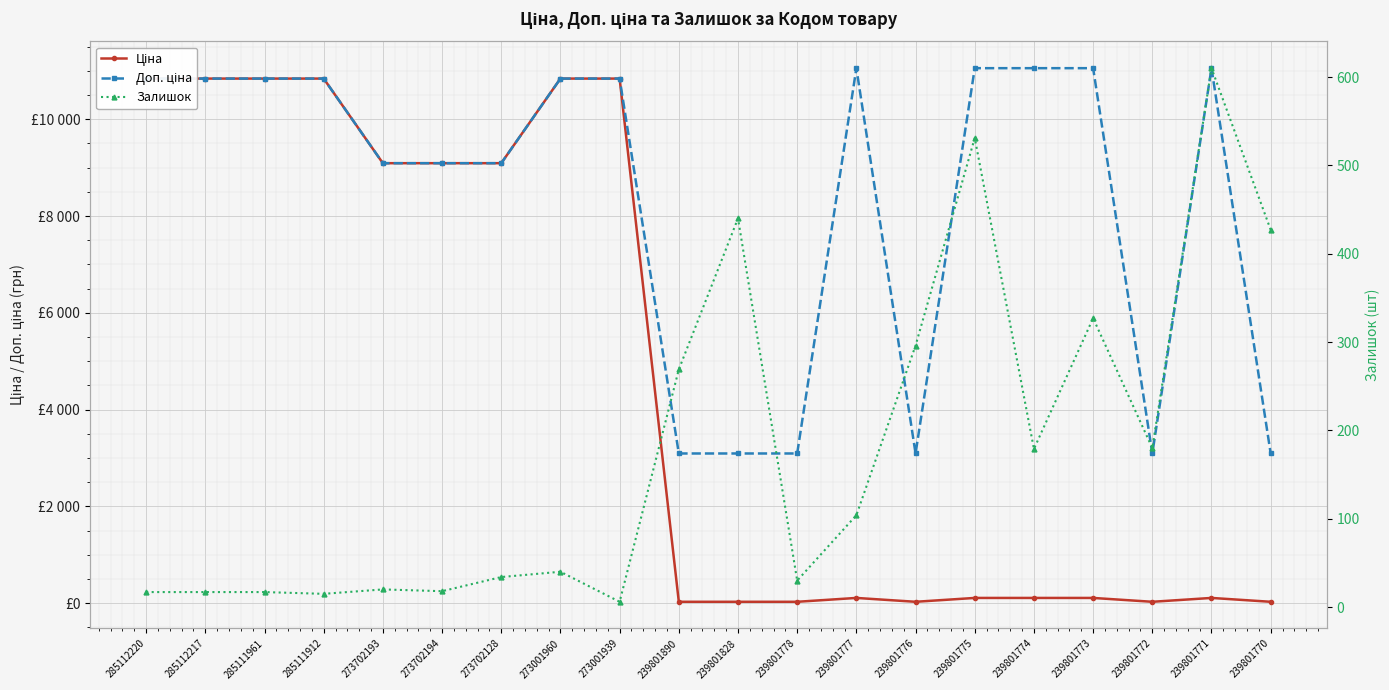

True or false: Ціна and Залишок cross at least once.

True